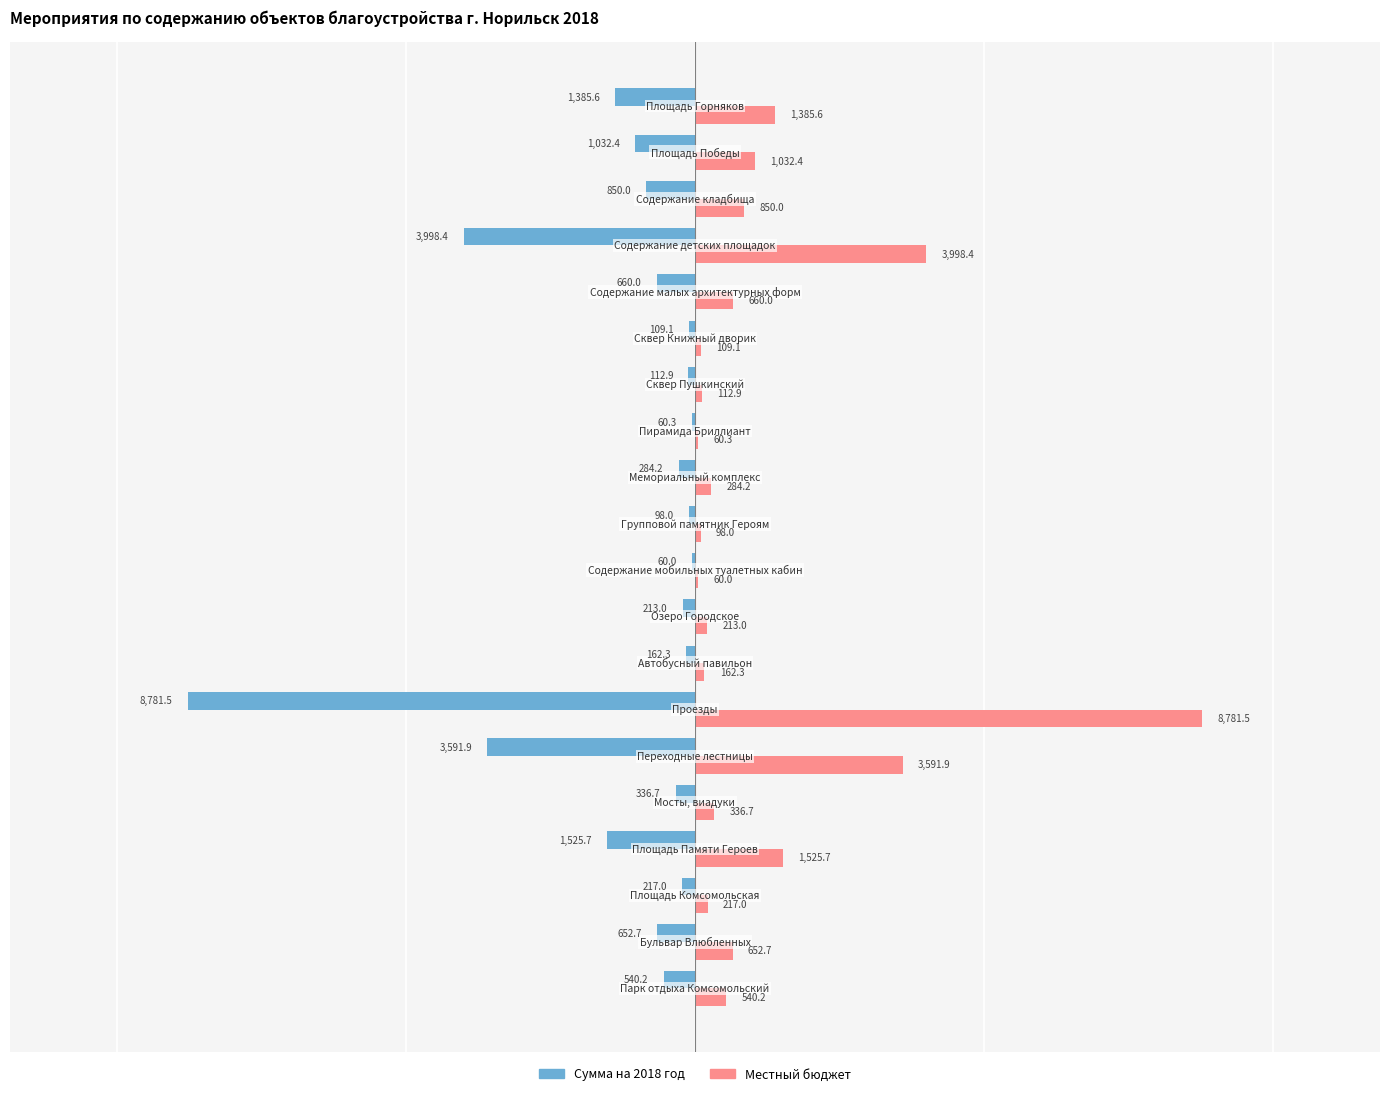

What is the maximum value for Местный бюджет?

8781.5